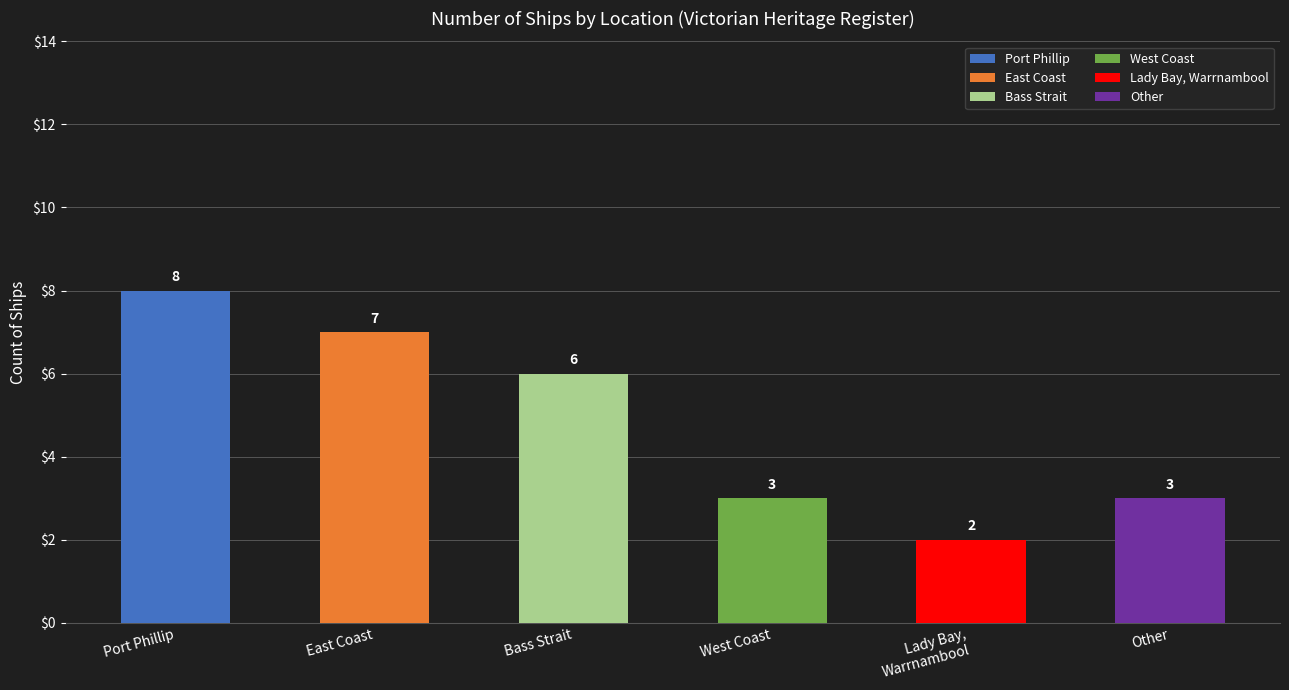

What is the ratio of the value at Port Phillip to the value at East Coast?

1.1